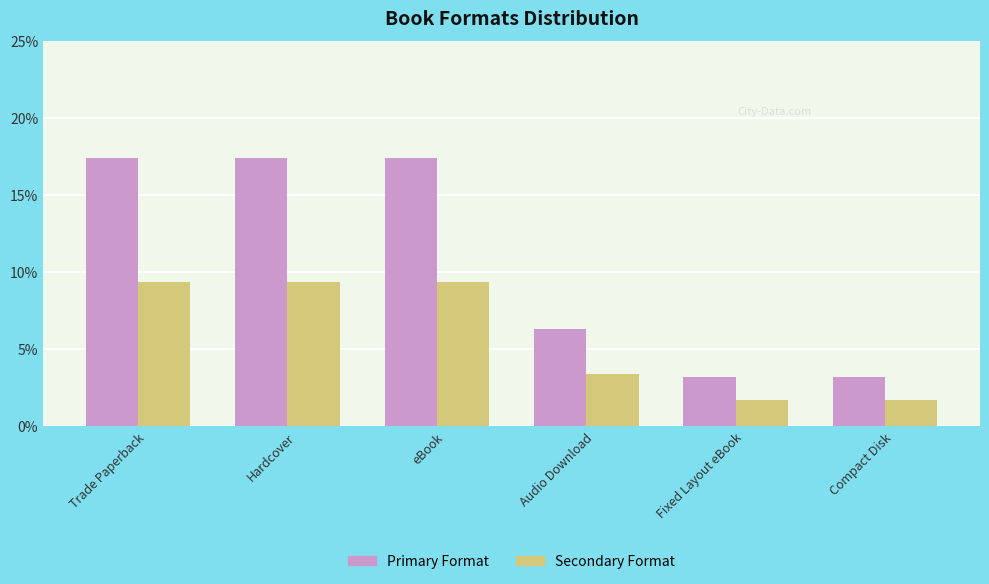

List the series in order of their peak value, lowest first.

Secondary Format, Primary Format